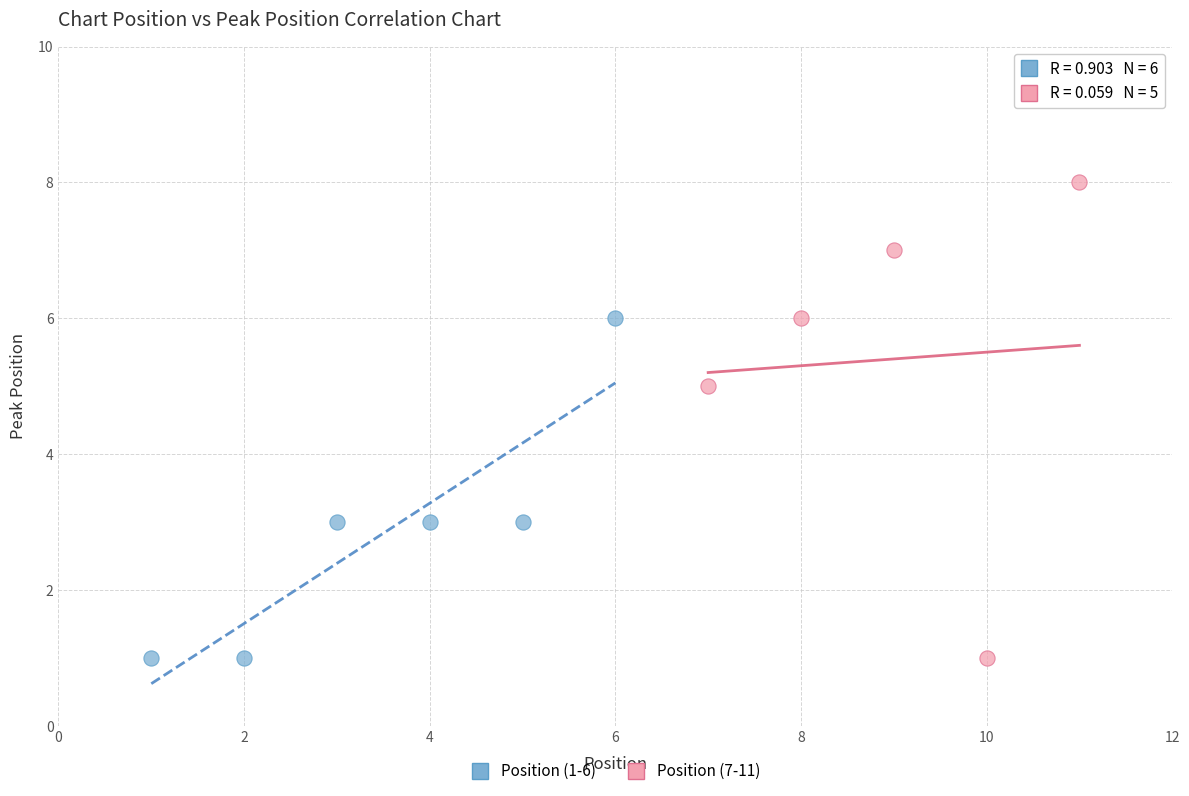

Which series has the widest spread of Y values?

Position (7-11)